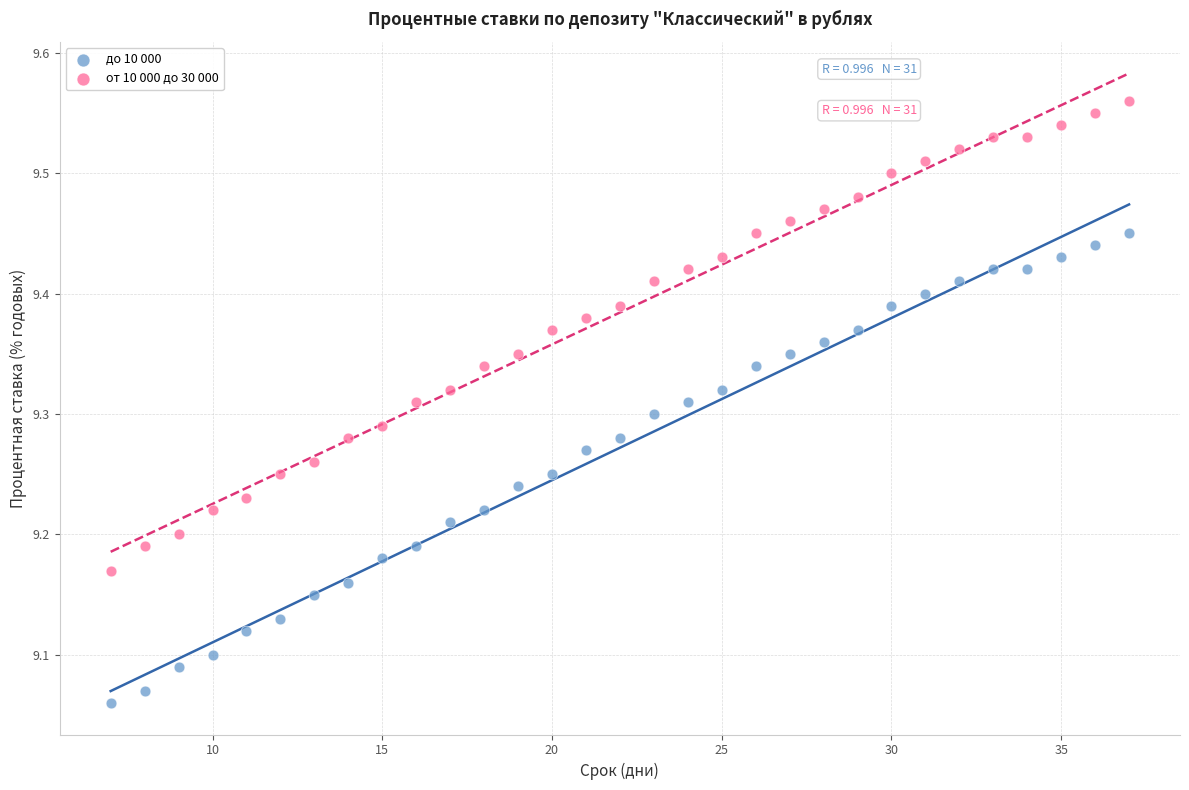

Across all data points, what is the range of Y values (max minus min)?

0.5